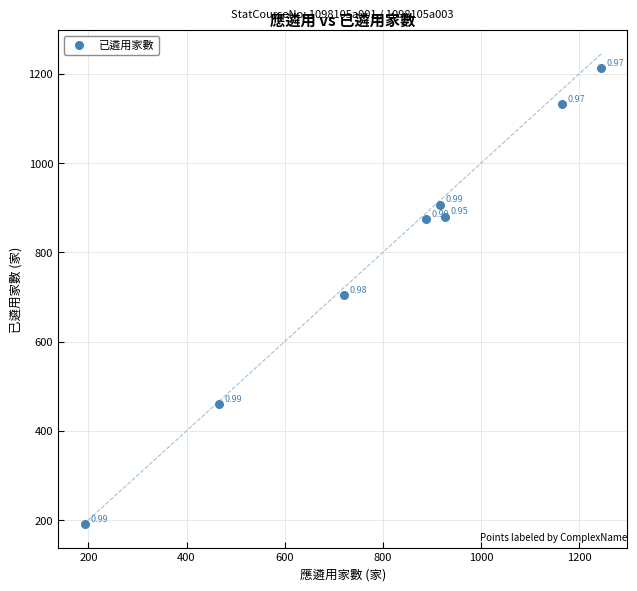

What is the average X value?

815